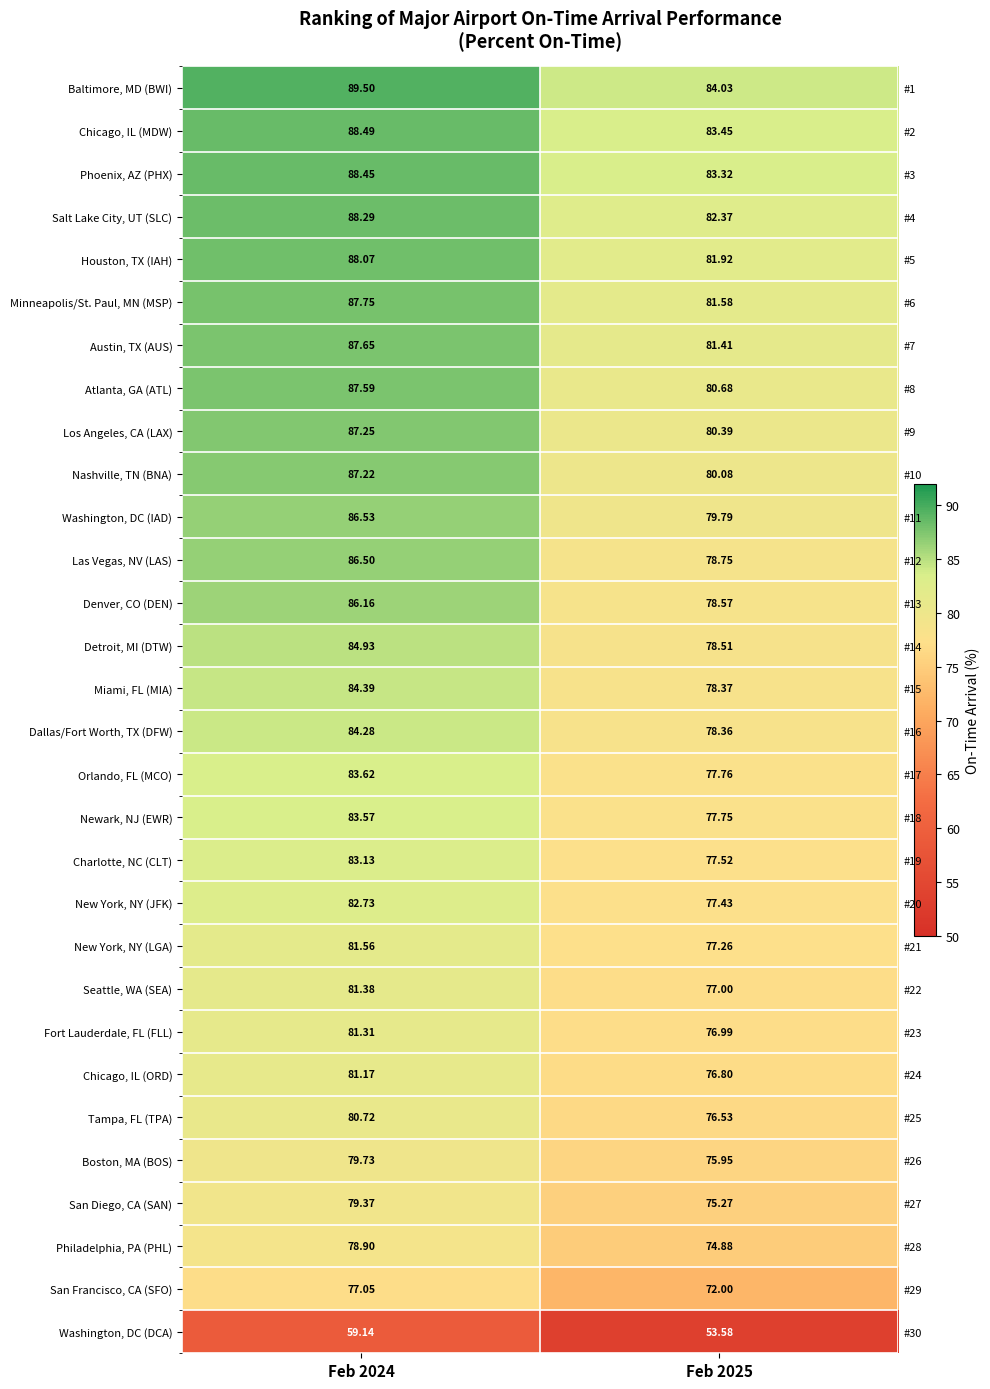

Between Feb 2024 and Feb 2025, which series saw the biggest shift?

Las Vegas, NV (LAS)